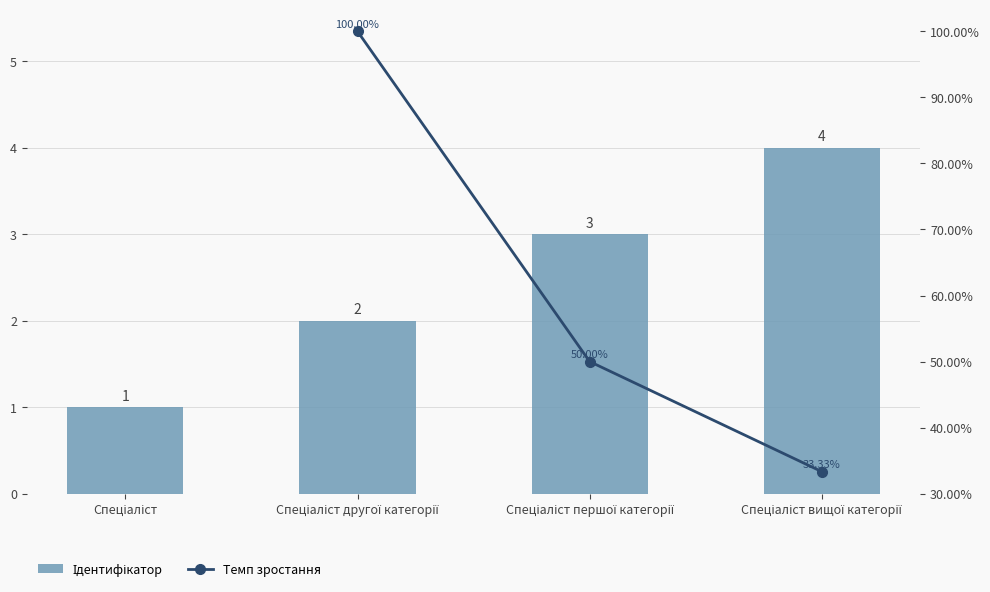

What position from the right is Спеціаліст вищої категорії?

1